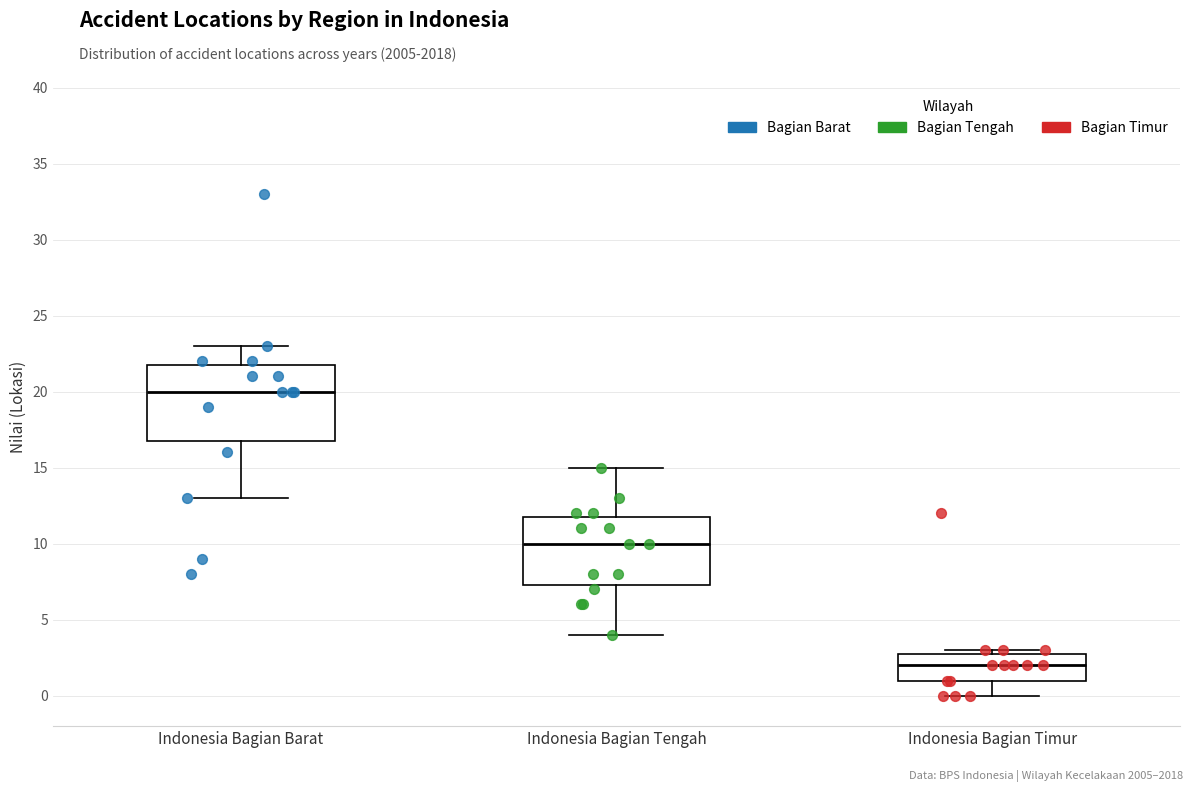

Reading left to right, read every box against the y-axis: the position of its median line, the range the box covers, and the ends of its whiskers. The values are not printed on the chart, so give them approximately, as read against the axis.

Indonesia Bagian Barat: median 20.0, box 17.0 to 22.0, whiskers 13.0 to 23.0
Indonesia Bagian Tengah: median 10.0, box 7.5 to 12.0, whiskers 4.0 to 15.0
Indonesia Bagian Timur: median 2.0, box 1.0 to 3.0, whiskers 0.0 to 3.0 (just above the box's upper edge)